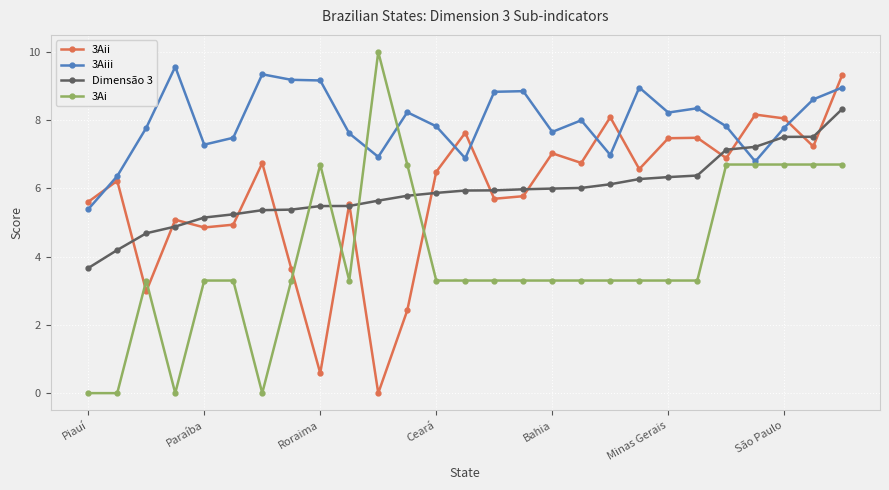

What are all the series names shown in the legend?

3Aii, 3Aiii, Dimensão 3, 3Ai